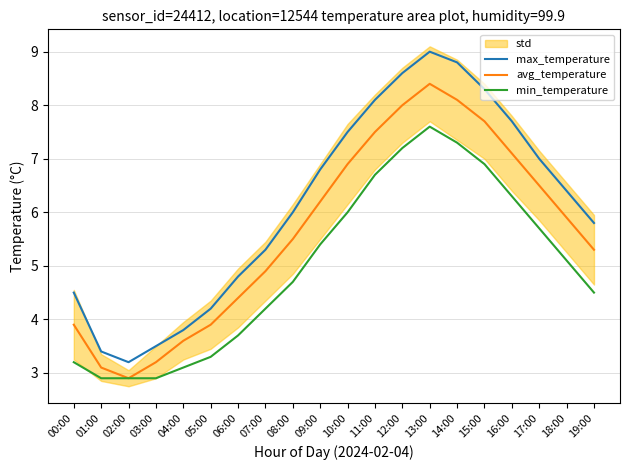

List the series in order of their peak value, highest first.

max_temperature, avg_temperature, min_temperature